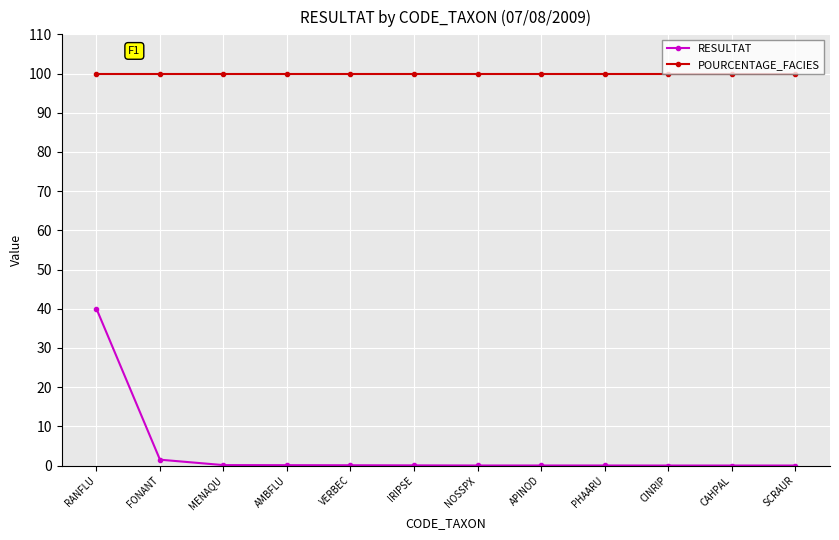

What are all the series names shown in the legend?

RESULTAT, POURCENTAGE_FACIES